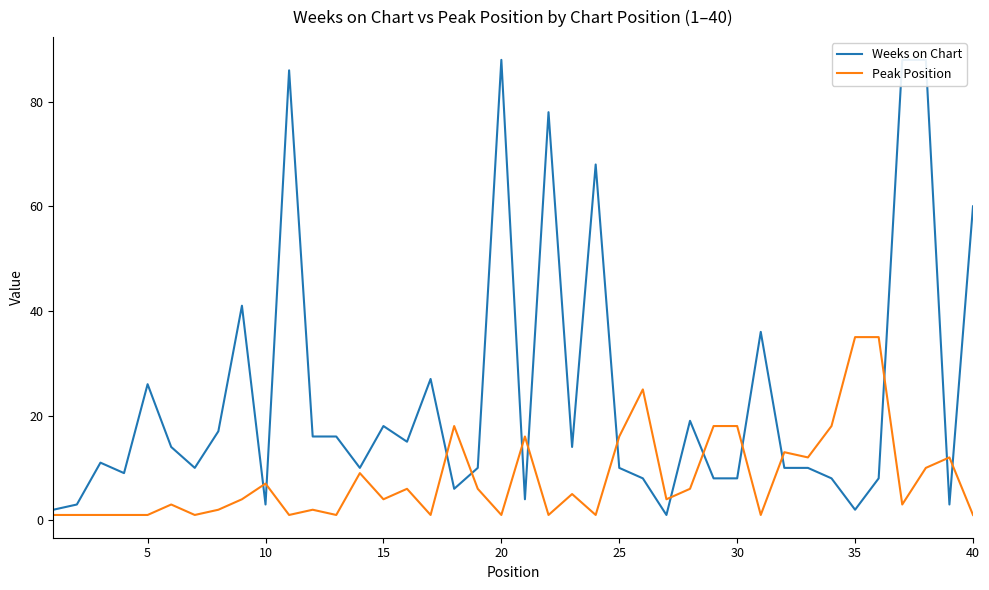

What are all the series names shown in the legend?

Weeks on Chart, Peak Position